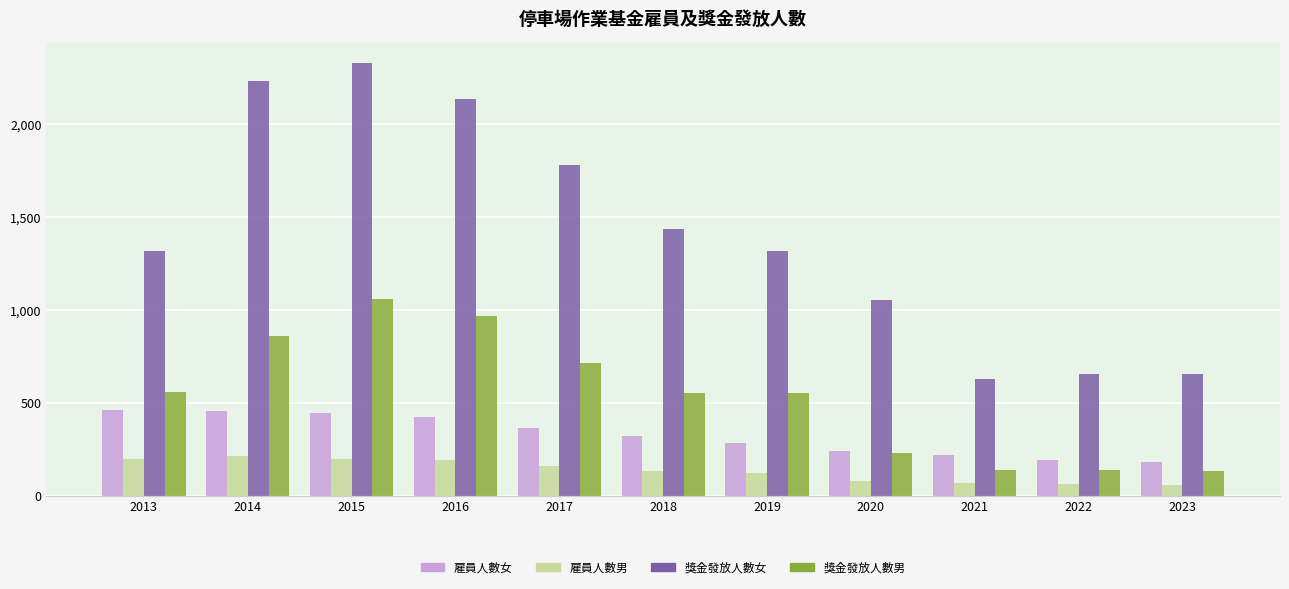

What is the total value across all series at 2015?

4037